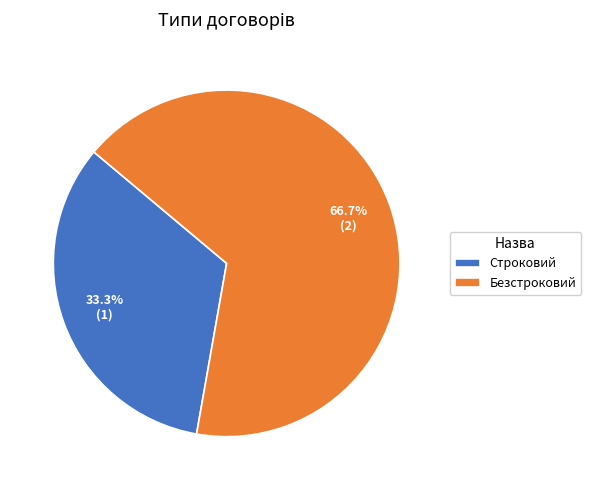

Which category has the biggest portion of the pie?

Безстроковий